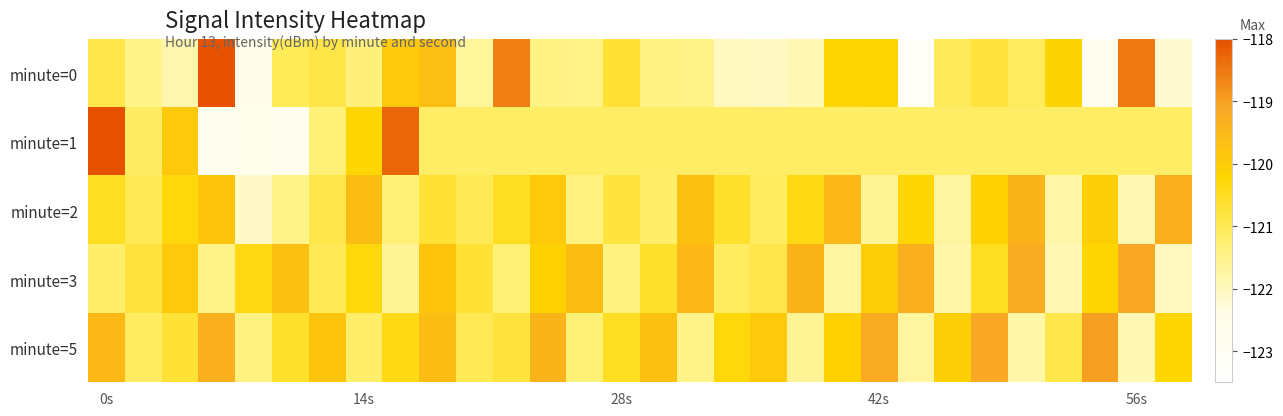

Reading left to right, list all the values displayed in this chart.

minute=0: -120.9	-121.5	-121.8	-118.0	-122.5	-121.0	-120.8	-121.4	-119.9	-119.6	-121.7	-118.6	-121.4	-121.5	-120.7	-121.4	-121.5	-122.0	-122.1	-121.9	-120.2	-120.2	-123.2	-121.0	-120.8	-121.1	-120.1	-122.8	-118.5	-122.2
minute=1: -118.0	-121.1	-119.9	-122.7	-122.7	-122.7	-121.3	-120.2	-118.3	-121.2	-121.2	-121.2	-121.2	-121.2	-121.2	-121.2	-121.2	-121.2	-121.2	-121.2	-121.2	-121.2	-121.2	-121.2	-121.2	-121.2	-121.2	-121.2	-121.2	-121.2
minute=2: -120.5	-121.0	-120.3	-119.8	-122.1	-121.5	-120.9	-119.6	-121.3	-120.7	-121.0	-120.5	-119.9	-121.4	-120.8	-121.2	-119.7	-120.6	-121.1	-120.4	-119.5	-121.6	-120.2	-121.7	-120.1	-119.4	-121.8	-120.0	-121.9	-119.3
minute=3: -121.2	-120.8	-119.9	-121.5	-120.4	-119.7	-121.0	-120.3	-121.6	-119.8	-120.7	-121.3	-120.1	-119.6	-121.4	-120.6	-119.5	-121.1	-120.9	-119.4	-121.7	-120.0	-119.3	-121.8	-120.5	-119.2	-121.9	-120.2	-119.1	-122.0
minute=5: -119.5	-121.1	-120.7	-119.3	-121.4	-120.6	-119.8	-121.2	-120.4	-119.6	-121.0	-120.8	-119.4	-121.3	-120.5	-119.7	-121.5	-120.3	-119.9	-121.6	-120.1	-119.2	-121.7	-120.0	-119.1	-121.8	-120.9	-119.0	-121.9	-120.2